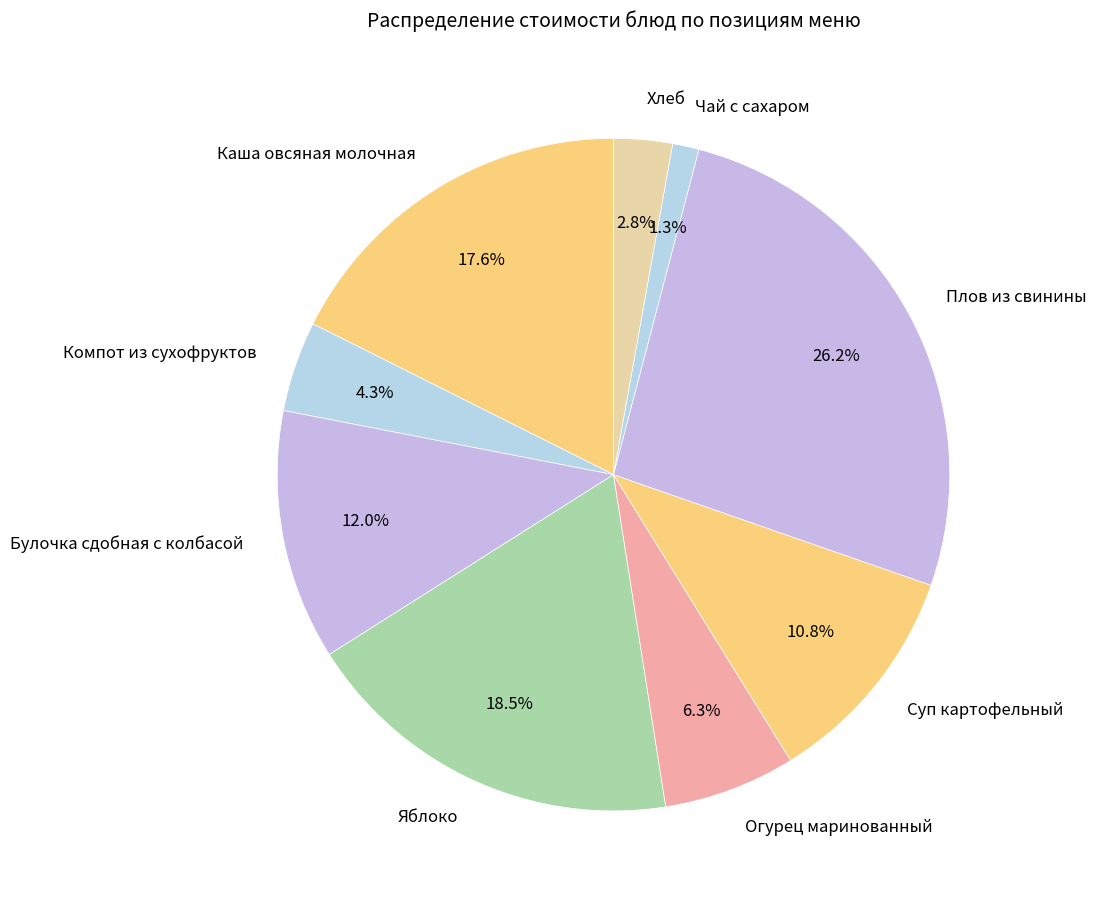

To the nearest percent, what is the average slice percentage?

11%